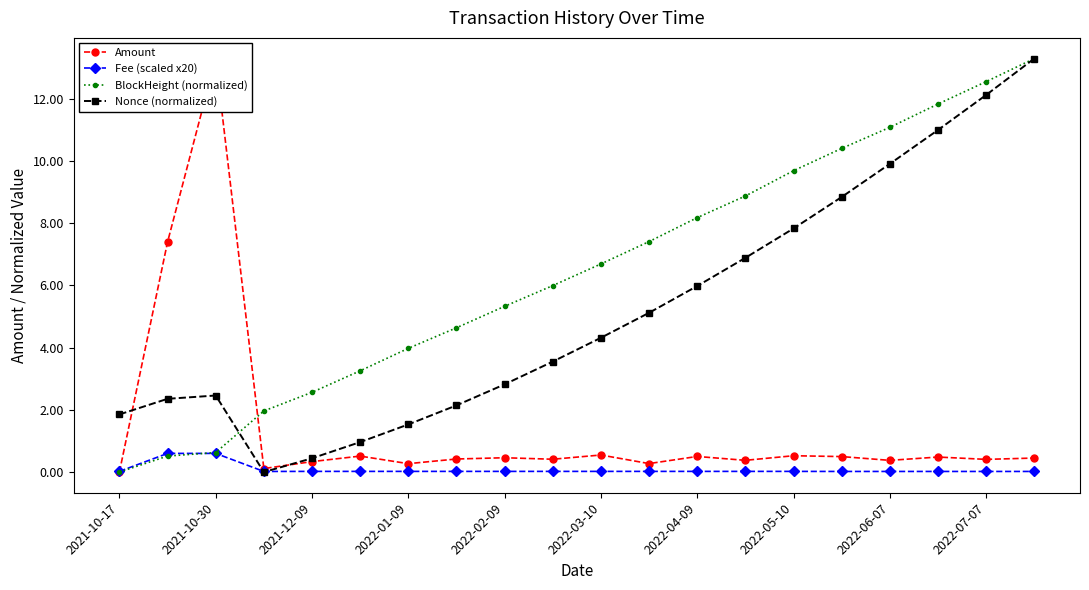

How many values in the BlockHeight (normalized) series are below 6?

10